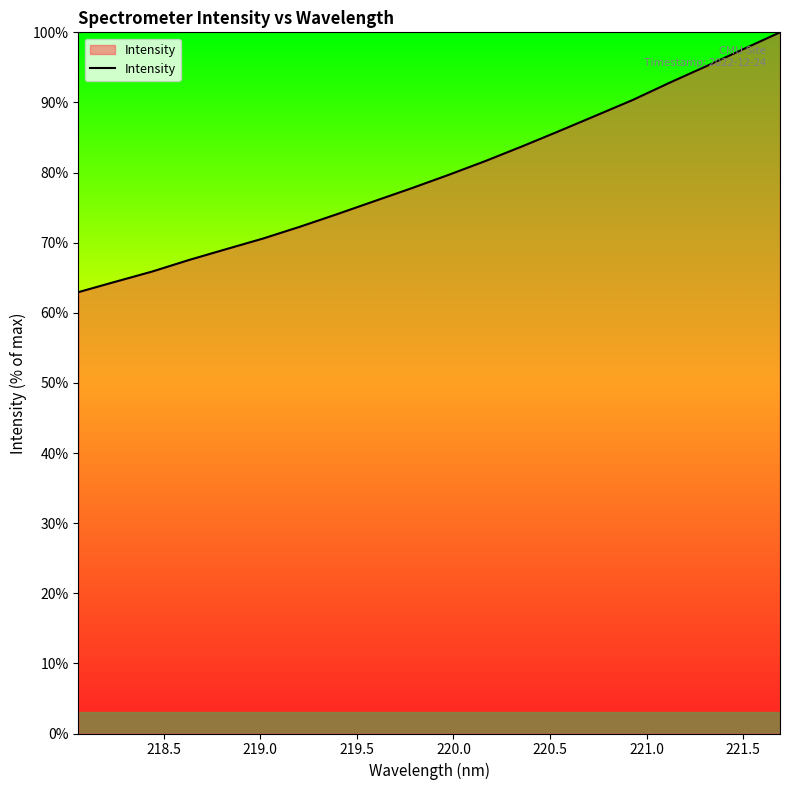

True or false: the data has more than 2 interior local peaks.

False